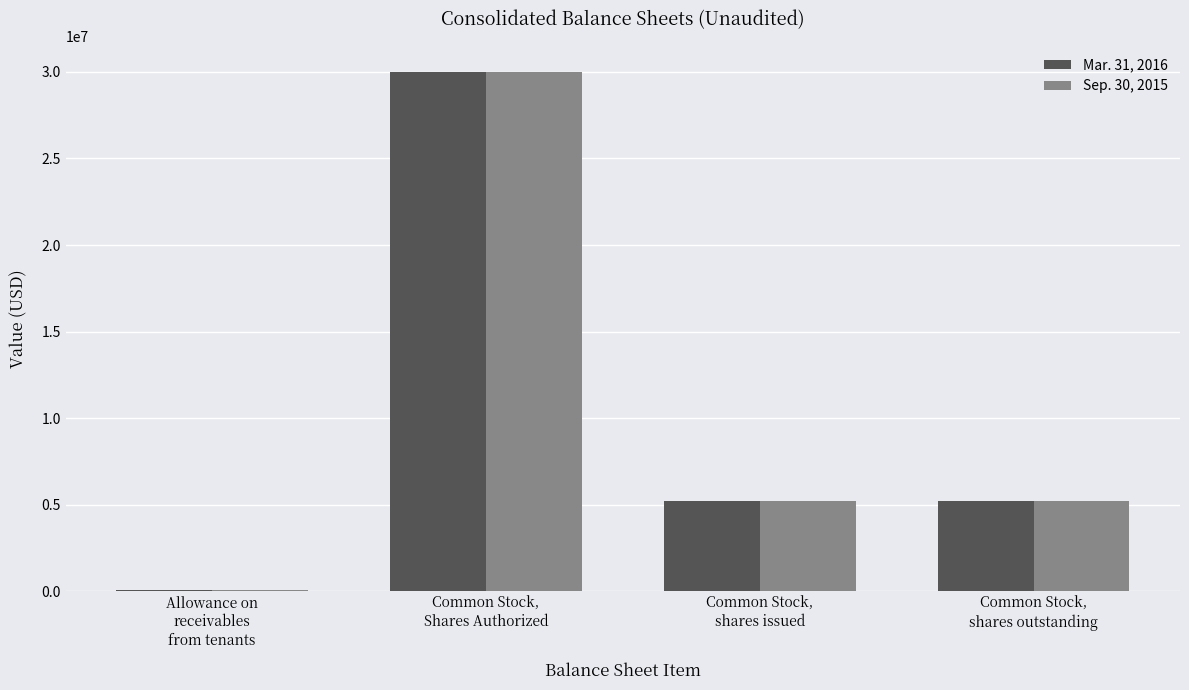

Is it true that Sep. 30, 2015 equals 8590909 at Common Stock,
shares issued?

False